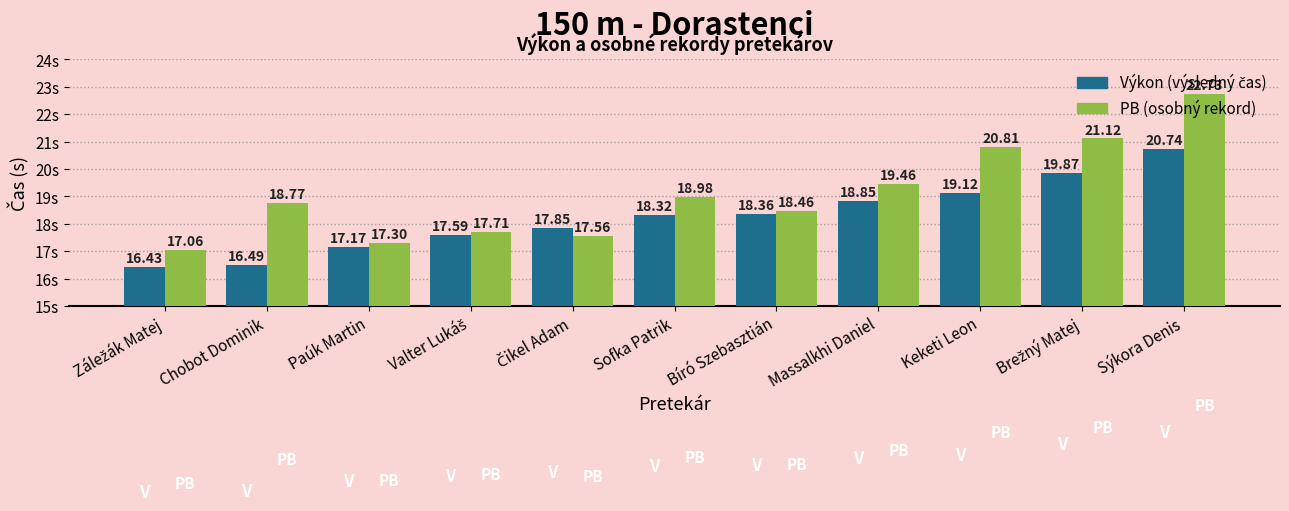

What is the total value across all series at Paúk Martin?

34.5